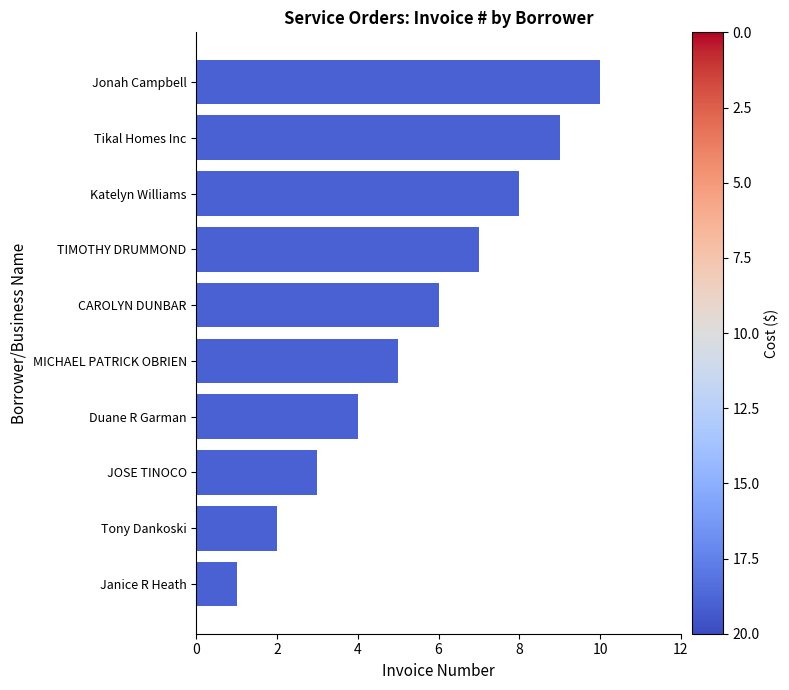

What is the difference between the second highest and minimum values?

8